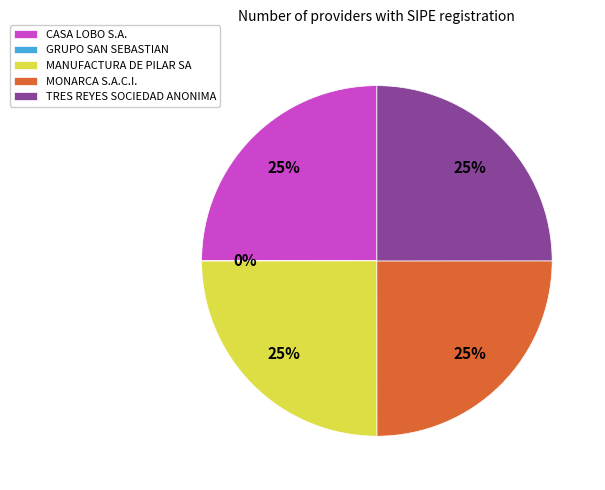

To the nearest percent, what portion does TRES REYES SOCIEDAD ANONIMA represent?

25%